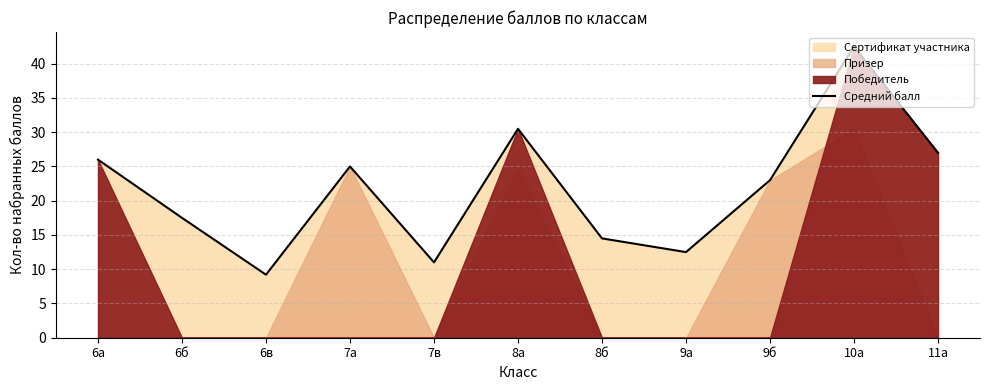

Read the value at 10а.

42.5